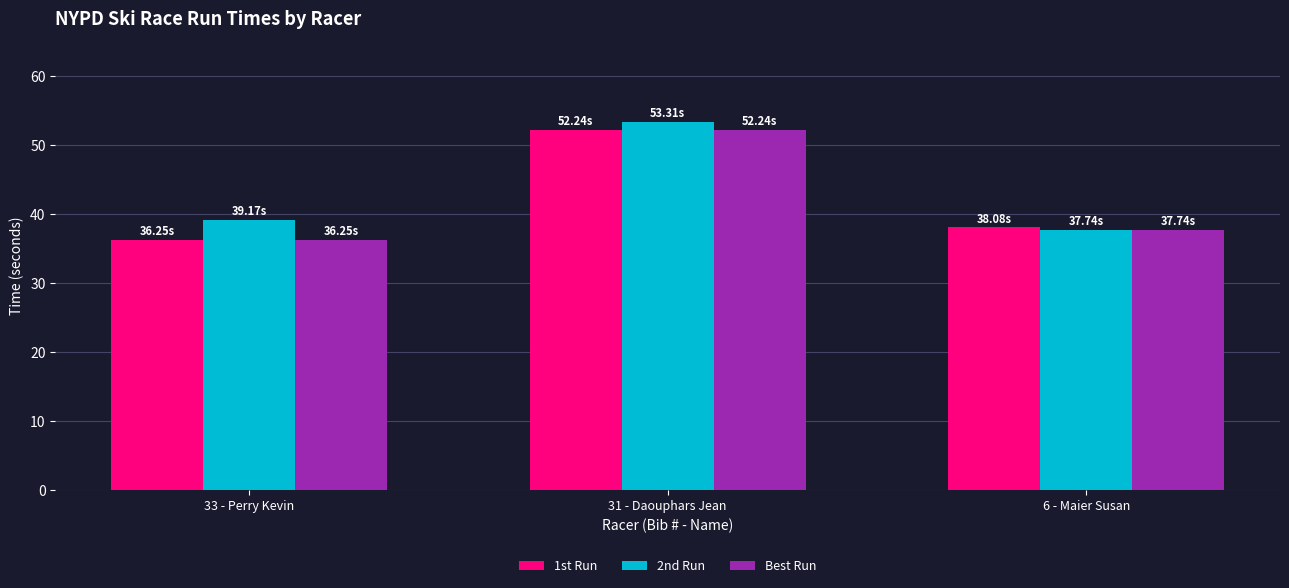

What is the label of the 1st bar from the left?

33 - Perry Kevin